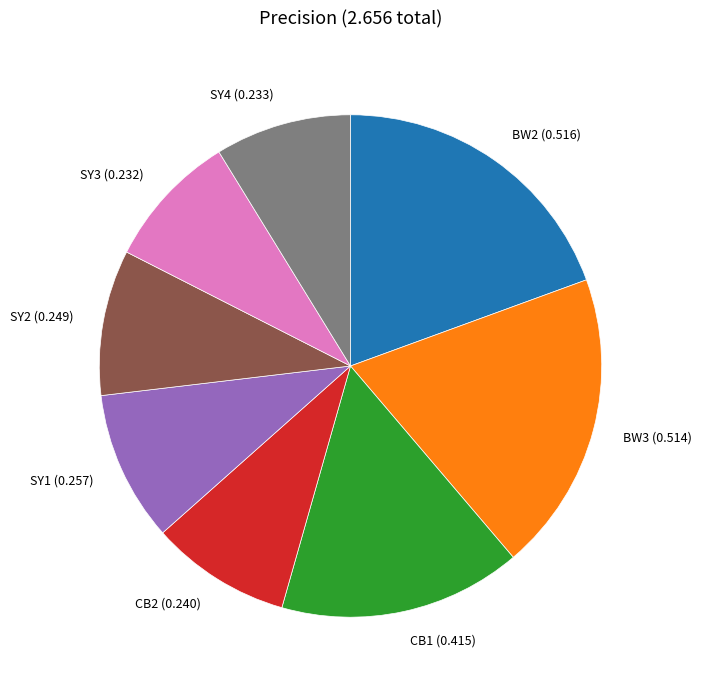

True or false: SY3 accounts for 22% of the total.

False